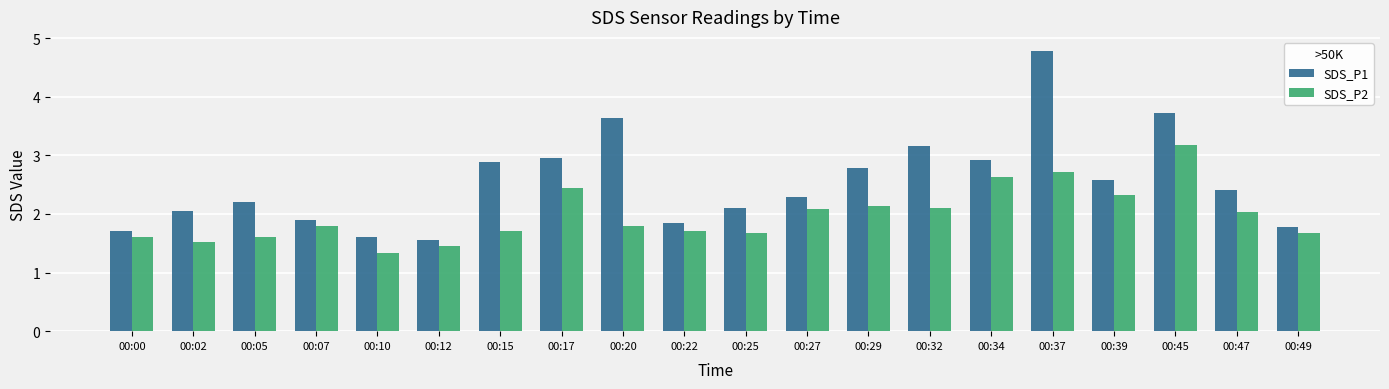

What is the total value across all series at 00:20?

5.4